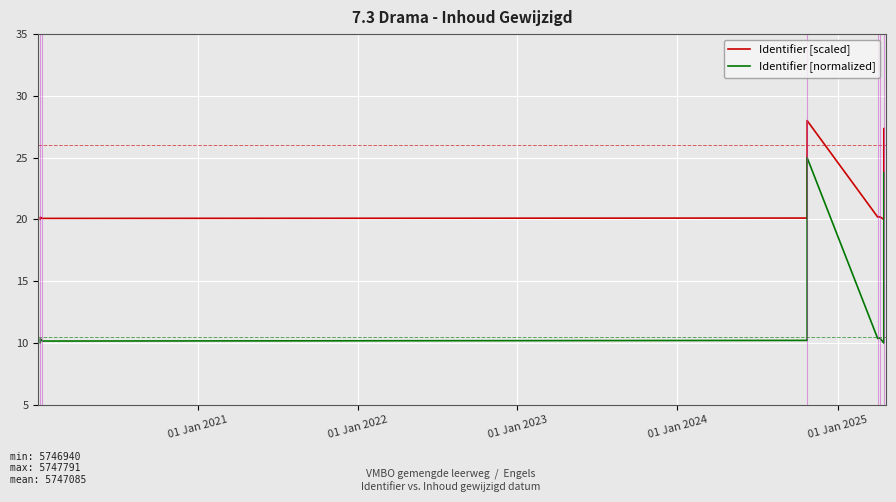

How many categories are shown in the chart?

12